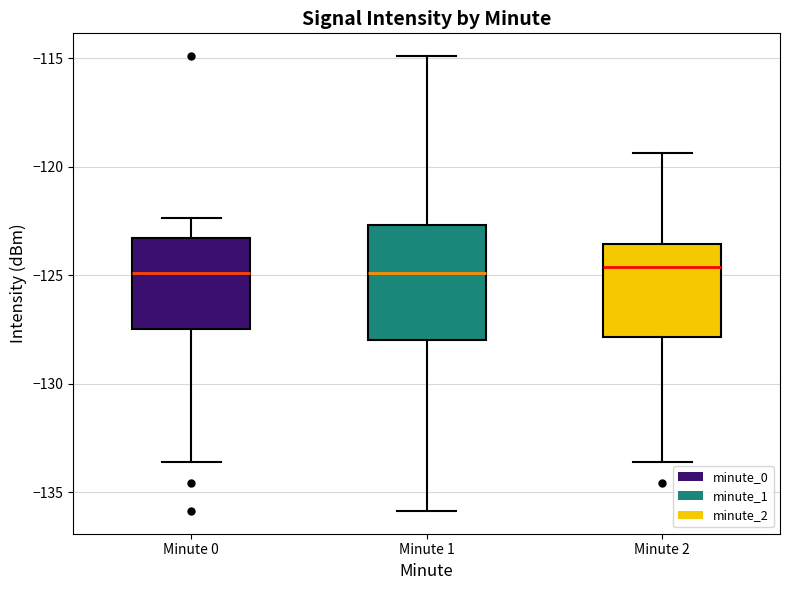

Reading left to right, read every box against the y-axis: the position of its median line, the range the box covers, and the ends of its whiskers. The values are not printed on the chart, so give them approximately, as read against the axis.

Minute 0: median -125.0, box -127.5 to -123.5, whiskers -133.5 to -122.5
Minute 1: median -125.0, box -128.0 to -122.5, whiskers -136.0 to -115.0
Minute 2: median -124.5, box -128.0 to -123.5, whiskers -133.5 to -119.5